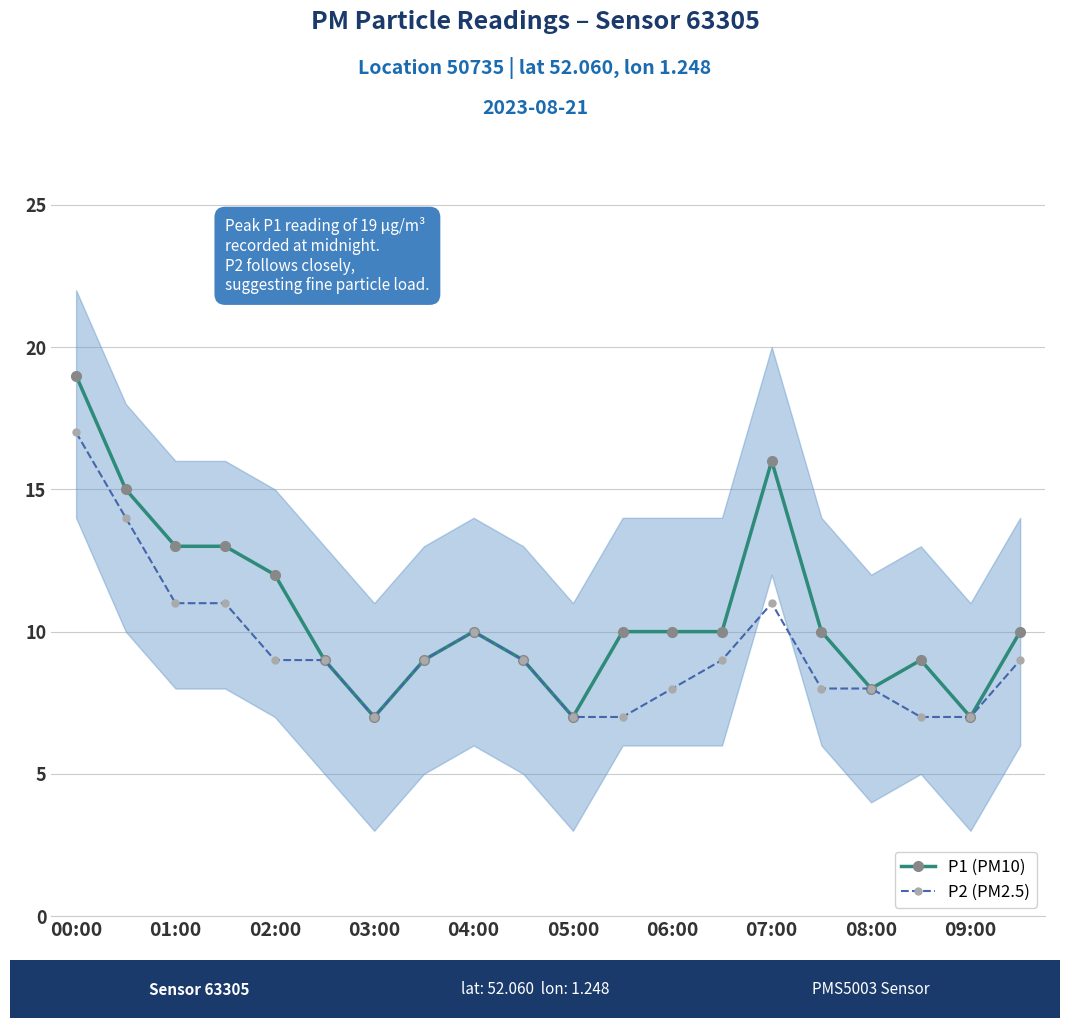

How many interior local valleys does the P1 (PM10) series have?

4